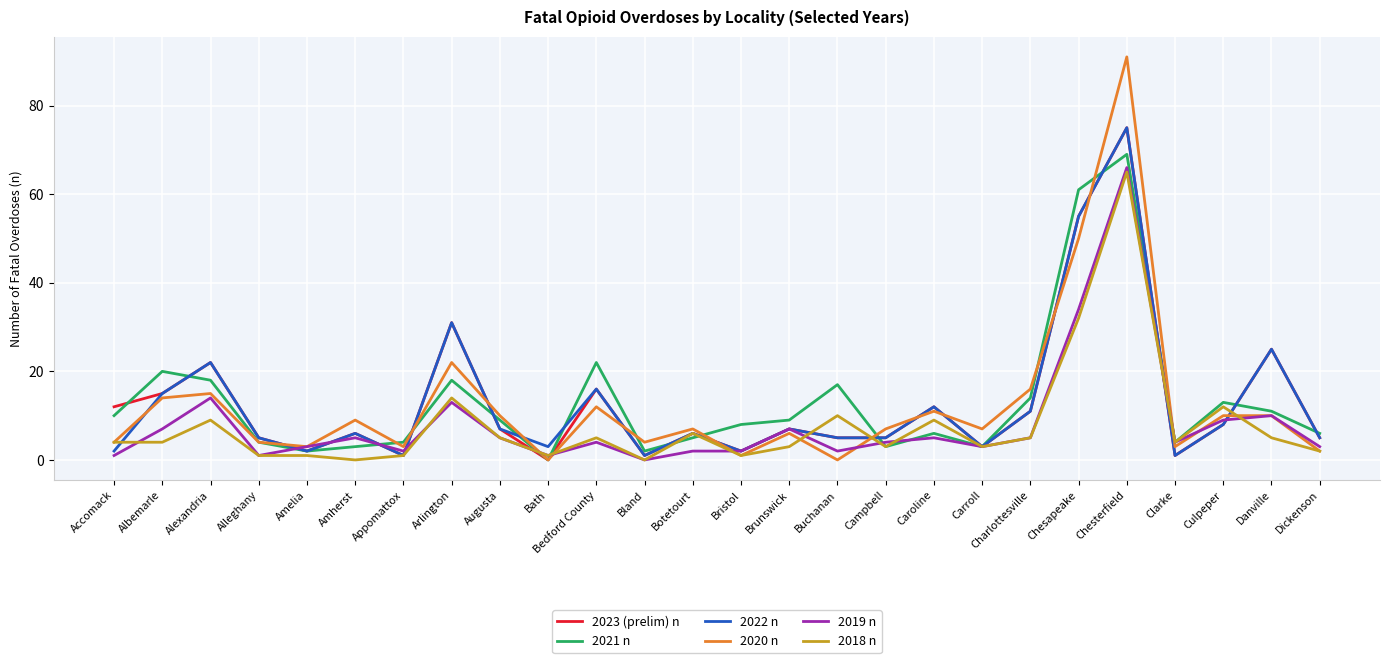

Reading left to right, what are all the values shown in this chart?

2023 (prelim) n: Accomack=12	Albemarle=15	Alexandria=22	Alleghany=5	Amelia=2	Amherst=6	Appomattox=1	Arlington=31	Augusta=7	Bath=0	Bedford County=16	Bland=1	Botetourt=6	Bristol=2	Brunswick=7	Buchanan=5	Campbell=5	Caroline=12	Carroll=3	Charlottesville=11	Chesapeake=55	Chesterfield=75	Clarke=1	Culpeper=8	Danville=25	Dickenson=5
2021 n: Accomack=10	Albemarle=20	Alexandria=18	Alleghany=4	Amelia=2	Amherst=3	Appomattox=4	Arlington=18	Augusta=9	Bath=0	Bedford County=22	Bland=2	Botetourt=5	Bristol=8	Brunswick=9	Buchanan=17	Campbell=3	Caroline=6	Carroll=3	Charlottesville=14	Chesapeake=61	Chesterfield=69	Clarke=4	Culpeper=13	Danville=11	Dickenson=6
2022 n: Accomack=2	Albemarle=15	Alexandria=22	Alleghany=5	Amelia=2	Amherst=6	Appomattox=1	Arlington=31	Augusta=7	Bath=3	Bedford County=16	Bland=1	Botetourt=6	Bristol=2	Brunswick=7	Buchanan=5	Campbell=5	Caroline=12	Carroll=3	Charlottesville=11	Chesapeake=55	Chesterfield=75	Clarke=1	Culpeper=8	Danville=25	Dickenson=5
2020 n: Accomack=4	Albemarle=14	Alexandria=15	Alleghany=4	Amelia=3	Amherst=9	Appomattox=3	Arlington=22	Augusta=10	Bath=0	Bedford County=12	Bland=4	Botetourt=7	Bristol=1	Brunswick=6	Buchanan=0	Campbell=7	Caroline=11	Carroll=7	Charlottesville=16	Chesapeake=50	Chesterfield=91	Clarke=3	Culpeper=10	Danville=10	Dickenson=2
2019 n: Accomack=1	Albemarle=7	Alexandria=14	Alleghany=1	Amelia=3	Amherst=5	Appomattox=2	Arlington=13	Augusta=5	Bath=1	Bedford County=4	Bland=0	Botetourt=2	Bristol=2	Brunswick=7	Buchanan=2	Campbell=4	Caroline=5	Carroll=3	Charlottesville=5	Chesapeake=34	Chesterfield=66	Clarke=4	Culpeper=9	Danville=10	Dickenson=3
2018 n: Accomack=4	Albemarle=4	Alexandria=9	Alleghany=1	Amelia=1	Amherst=0	Appomattox=1	Arlington=14	Augusta=5	Bath=1	Bedford County=5	Bland=0	Botetourt=6	Bristol=1	Brunswick=3	Buchanan=10	Campbell=3	Caroline=9	Carroll=3	Charlottesville=5	Chesapeake=32	Chesterfield=65	Clarke=4	Culpeper=12	Danville=5	Dickenson=2